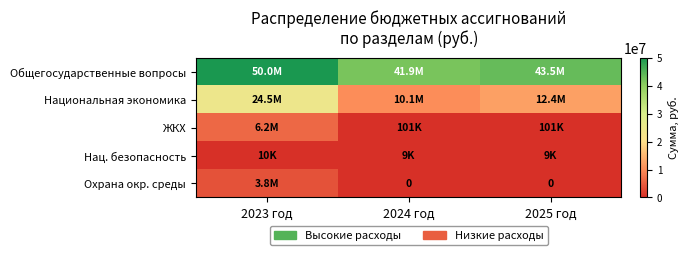

The value of Охрана окр. среды at 2024 год is -1593613.9. True or false?

False